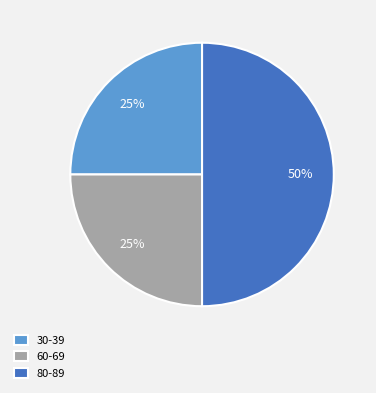

How many segments does this pie chart have?

3